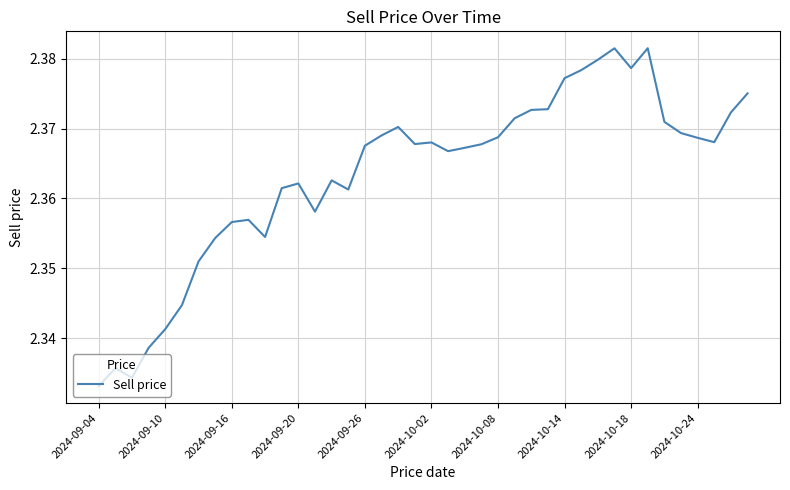

Which category has the lowest value across all series?

2024-09-04